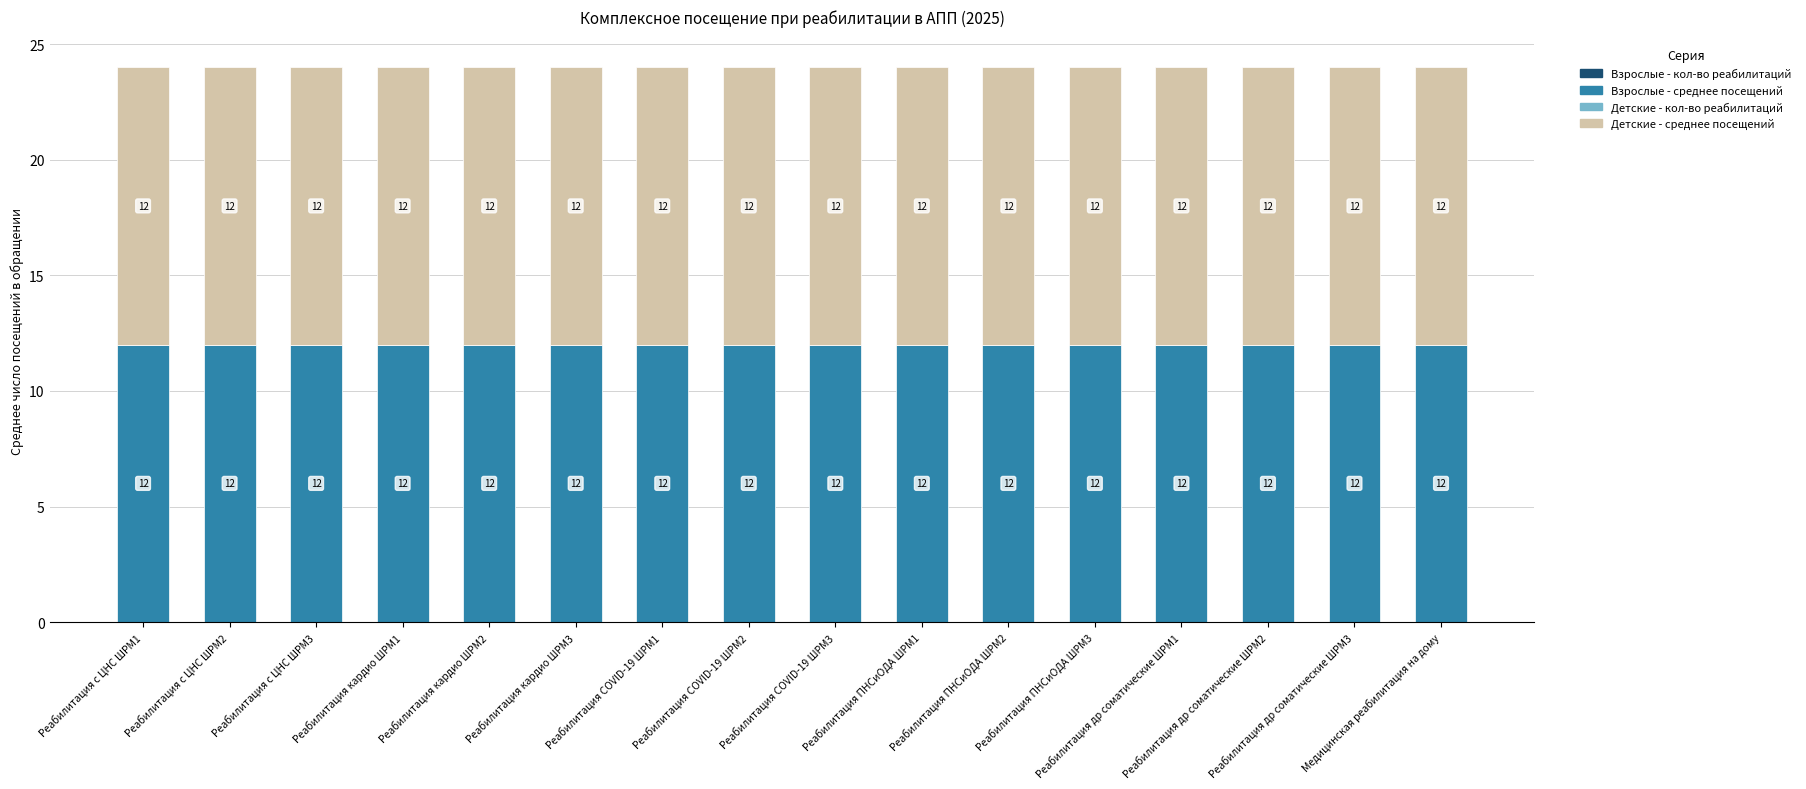

What position from the right is Реабилитация COVID-19 ШРМ1?

10